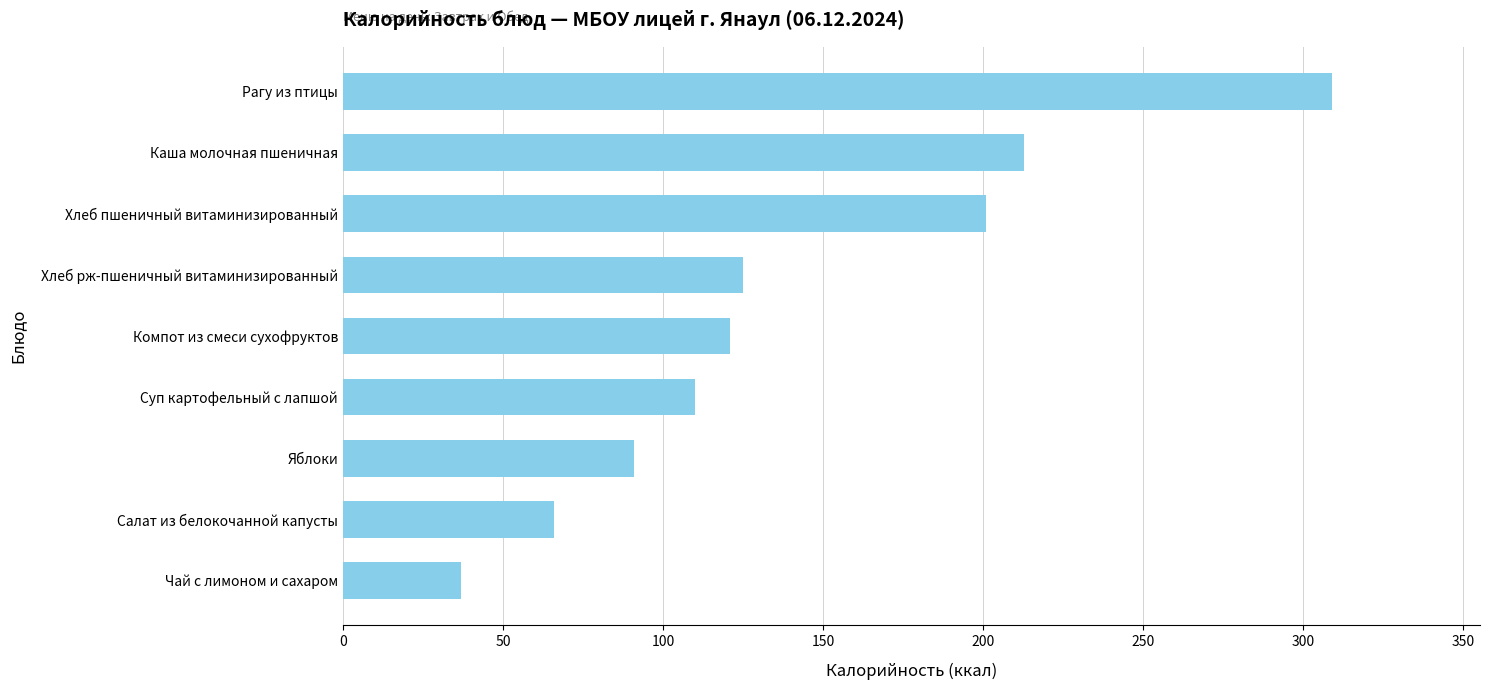

Rank the categories by value from lowest to highest.

Чай с лимоном и сахаром, Салат из белокочанной капусты, Яблоки, Суп картофельный с лапшой, Компот из смеси сухофруктов, Хлеб рж-пшеничный витаминизированный, Хлеб пшеничный витаминизированный, Каша молочная пшеничная, Рагу из птицы